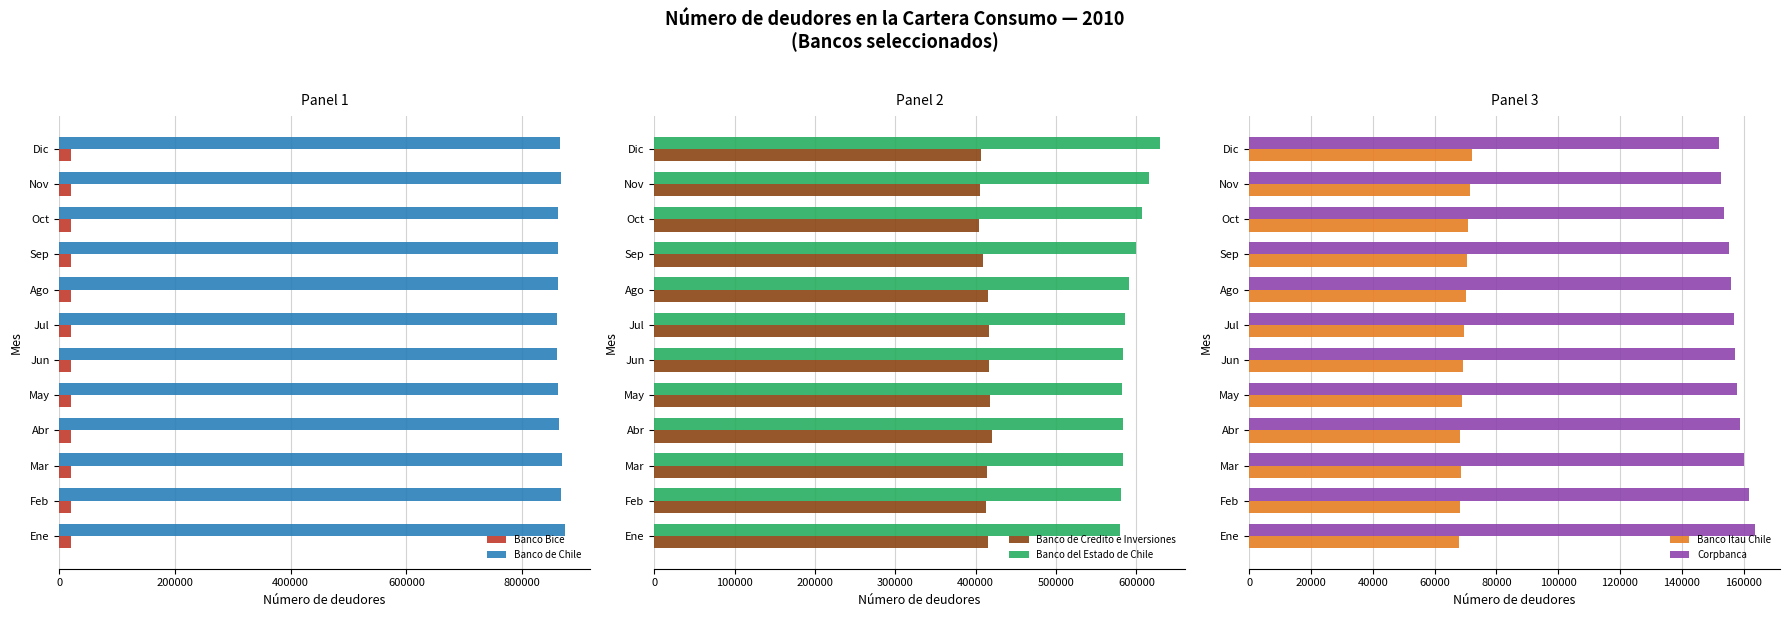

Which has a higher value, 800000 or 0?

800000